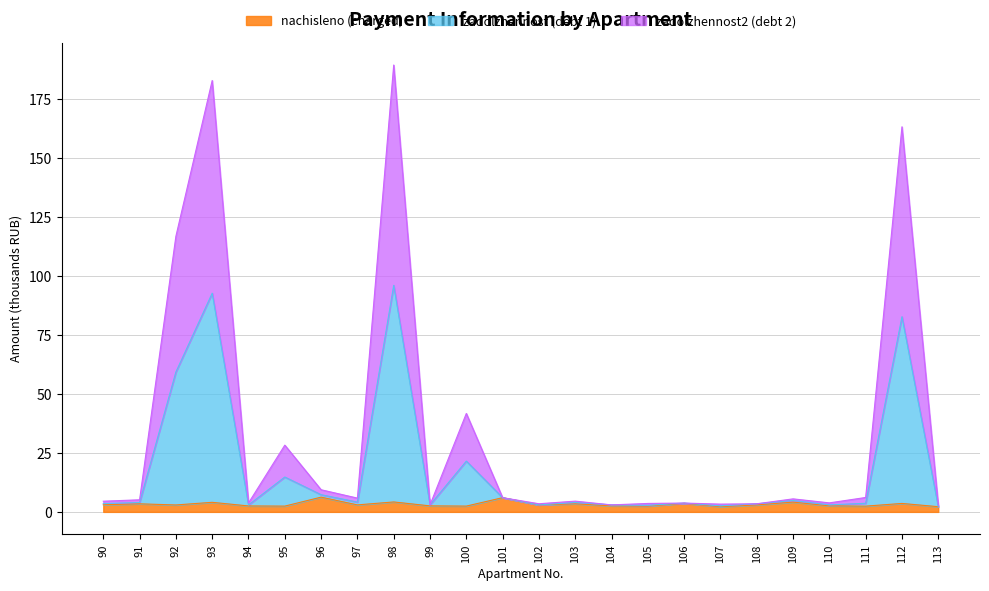

True or false: zadolzhennost2 has more than 0 interior local peaks.

True